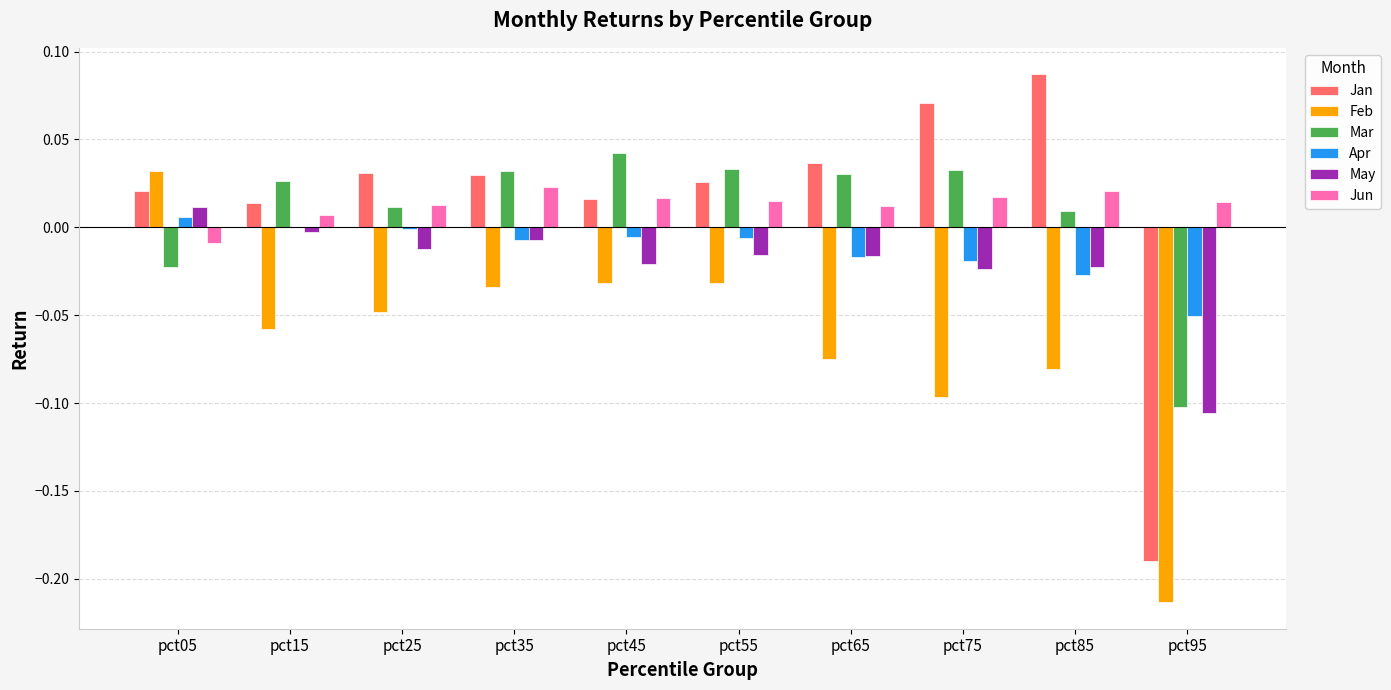

Is the value of May at pct85 greater than the value of Jun at pct65?

No